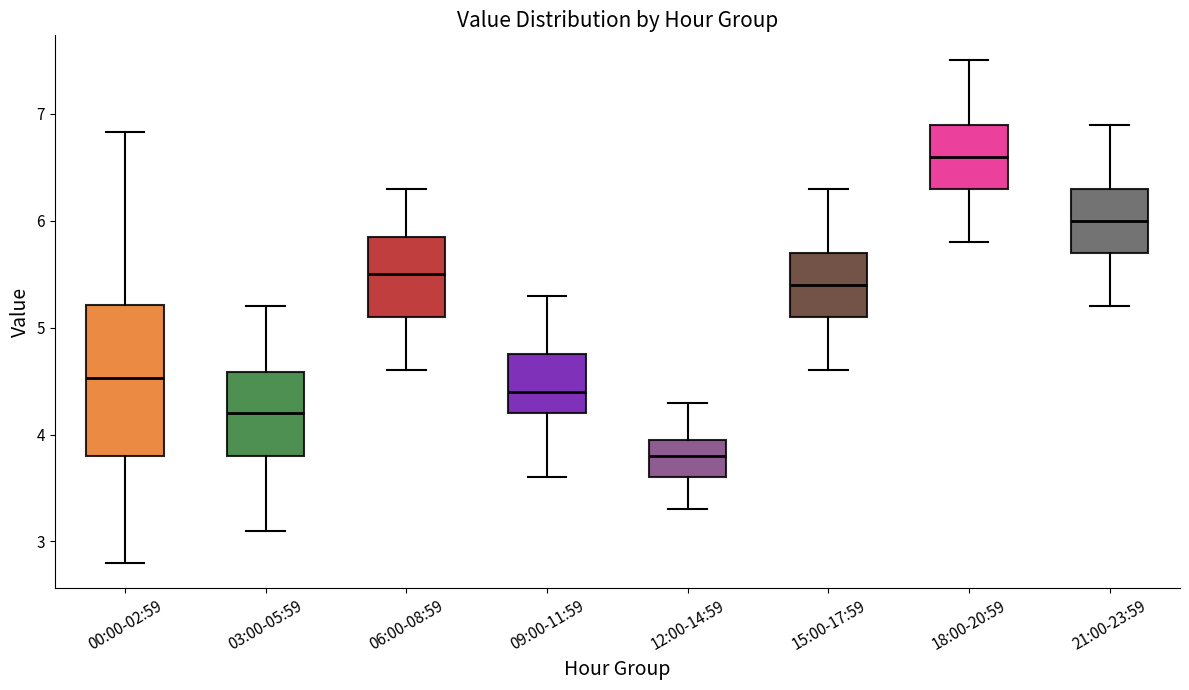

Which box's median line is the highest?

18:00-20:59